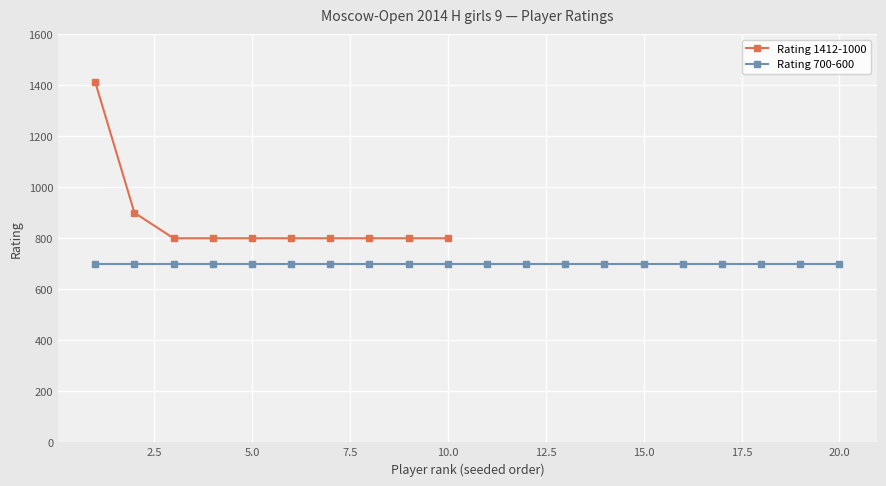

The value of Rating 1412-1000 at 10.0 is 800. True or false?

True